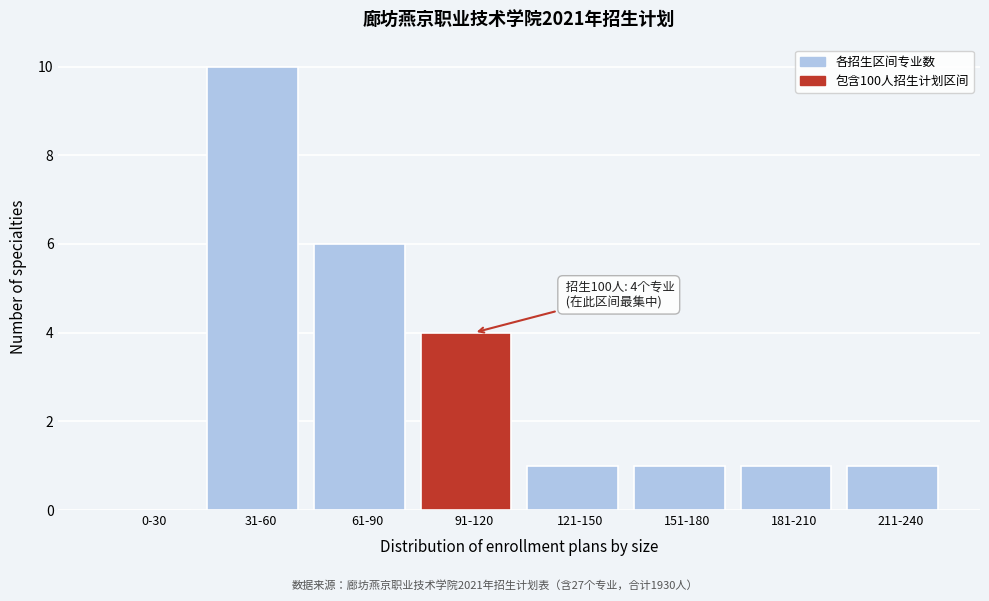

Reading right to left, extract all data points from this chart.

211-240=1	181-210=1	151-180=1	121-150=1	91-120=4	61-90=6	31-60=10	0-30=0